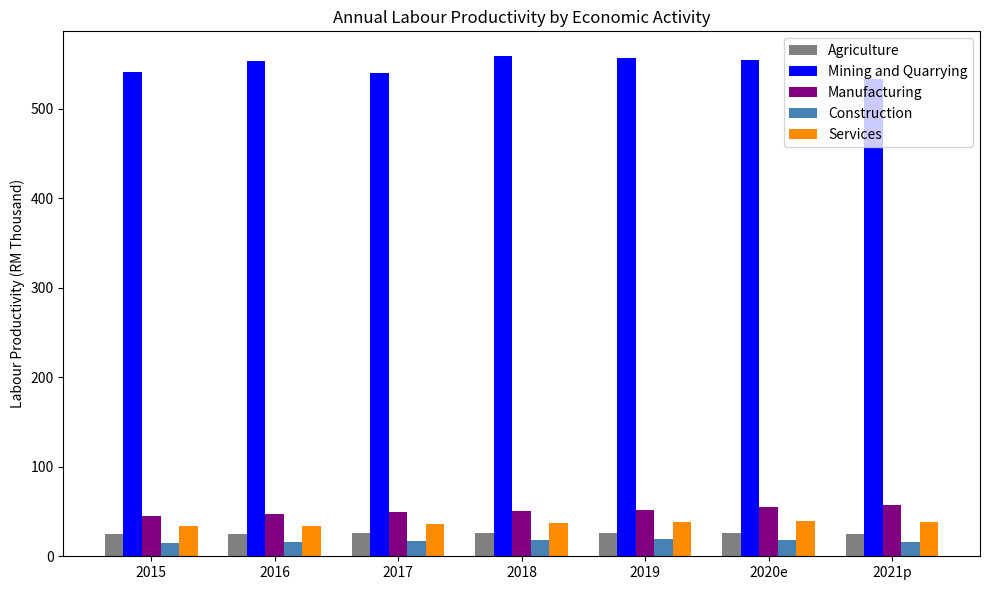

How many categories are shown in the chart?

7